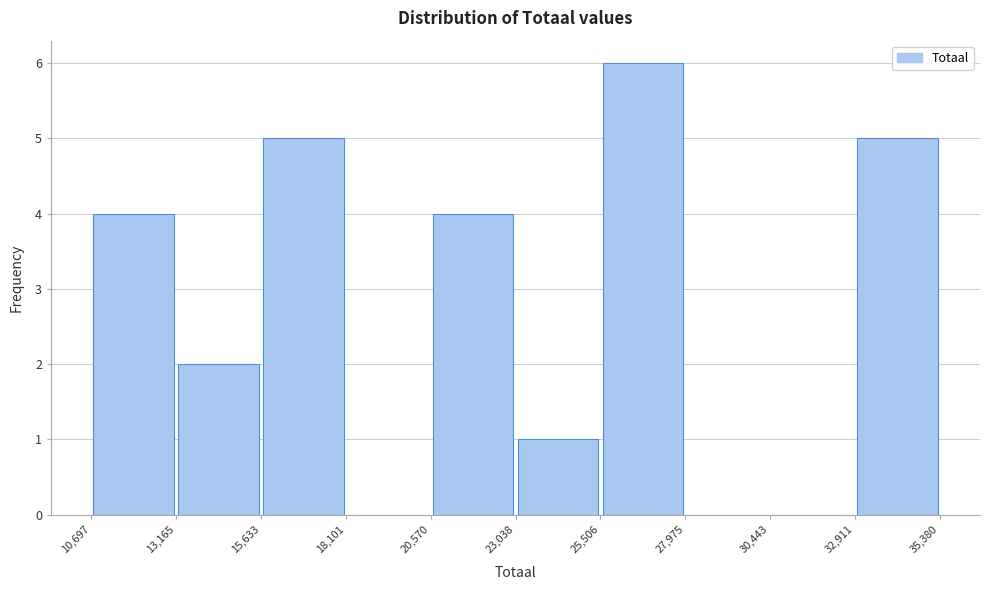

Reading left to right, transcribe this chart: for each bar, give the range it covers on the x-axis and its height. The values are not printed on the chart, so give them approximately, as read against the axis.

10,697 to 13,165: 4
13,165 to 15,633: 2
15,633 to 18,101: 5
18,101 to 20,570: 0
20,570 to 23,038: 4
23,038 to 25,506: 1
25,506 to 27,975: 6
27,975 to 30,443: 0
30,443 to 32,911: 0
32,911 to 35,380: 5